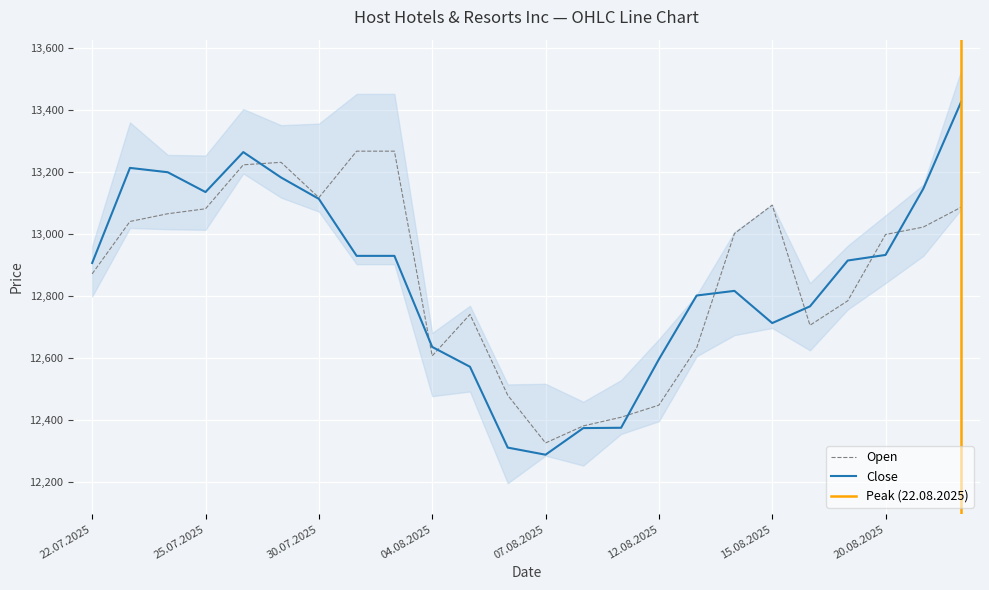

What is the difference between the maximum and minimum values in the Open series?

942